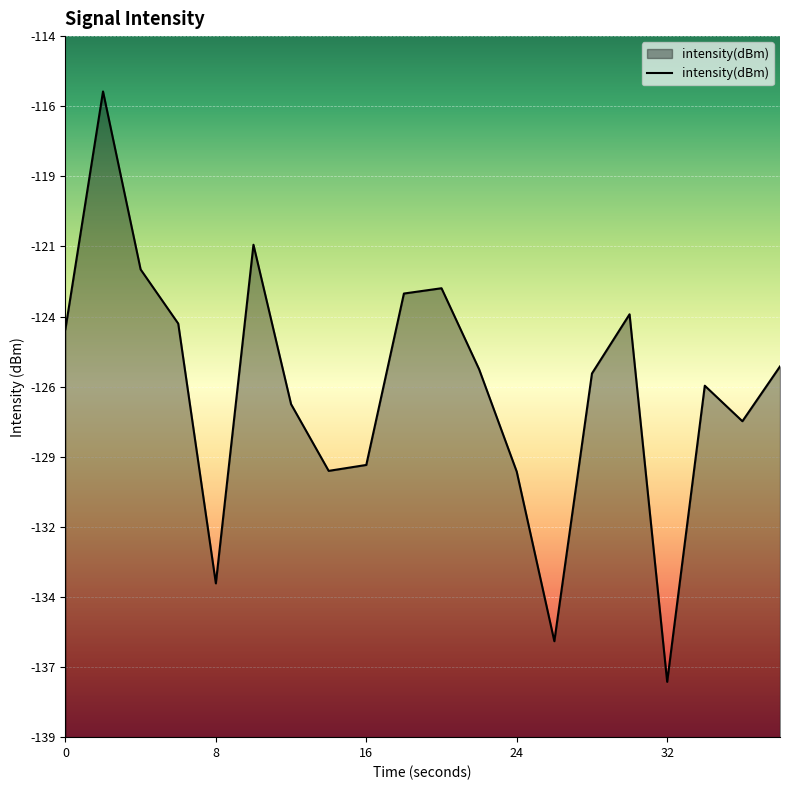

Reading left to right, transcribe all the data shown in this chart.

-124.4	-115.8	-122.2	-124.2	-133.5	-121.3	-127.1	-129.5	-129.3	-123.1	-122.9	-125.8	-129.5	-135.6	-126.0	-123.8	-137.1	-126.4	-127.7	-125.7